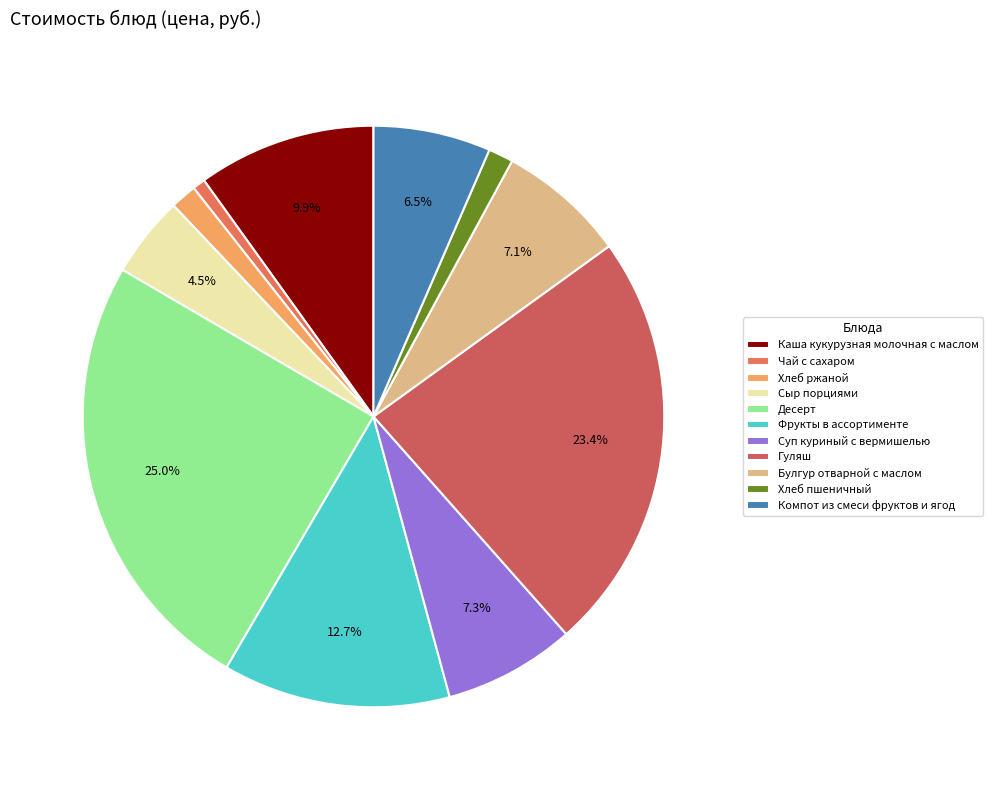

How much of the chart is everything except Фрукты в ассортименте?

87.3%